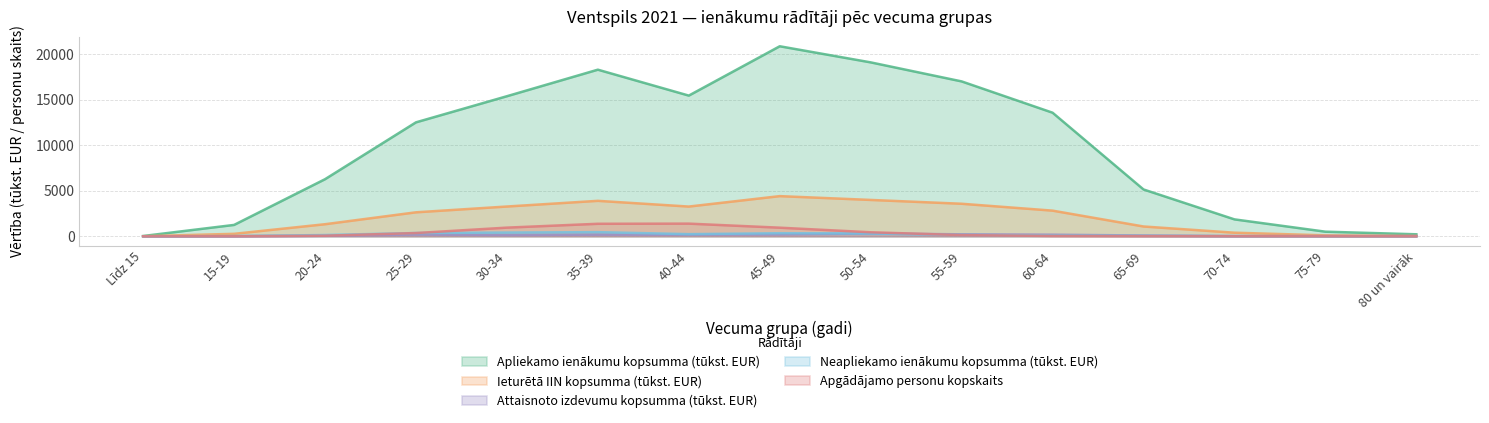

At which category does Attaisnoto izdevumu kopsumma (tūkst. EUR) reach its first local valley?

30-34